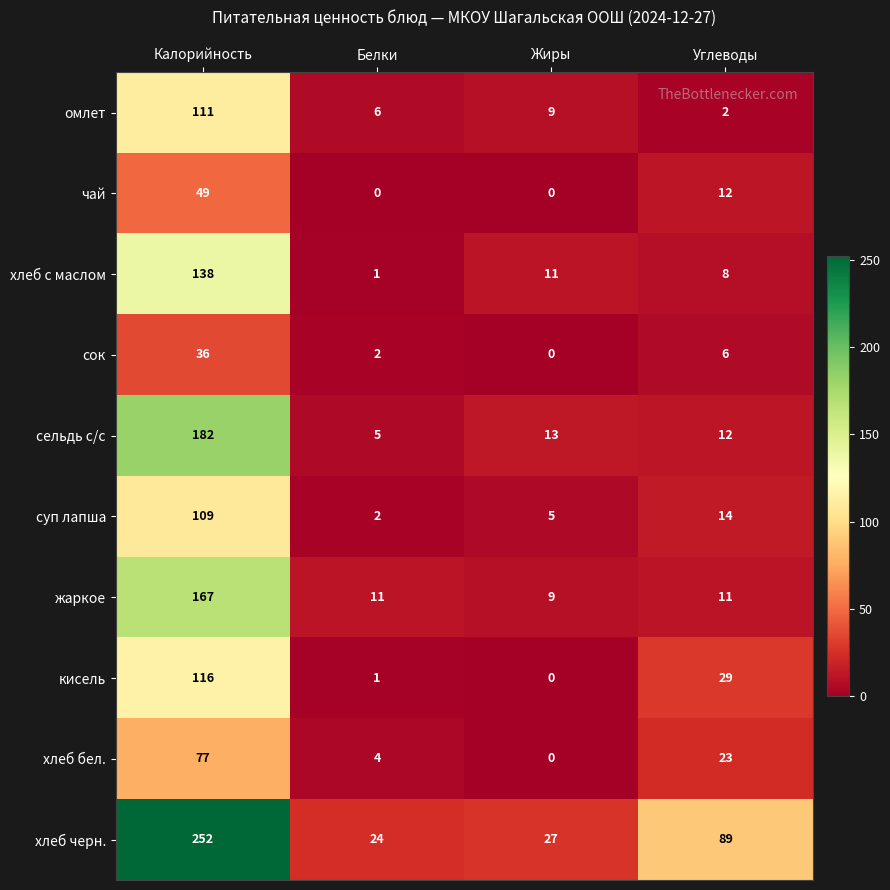

What is the sum of all омлет values?

128